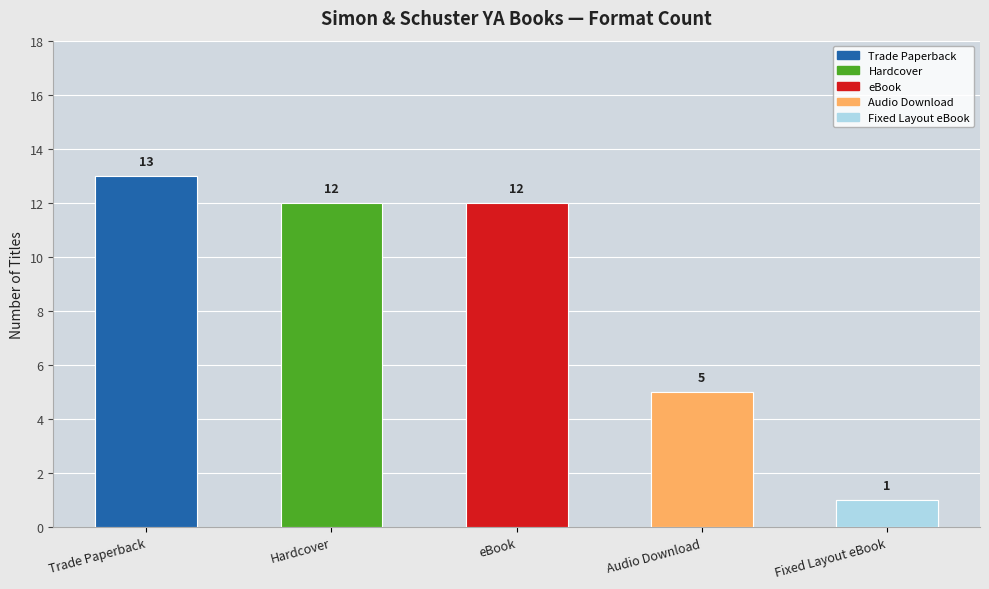

At which label is the value closest to 7?

Audio Download